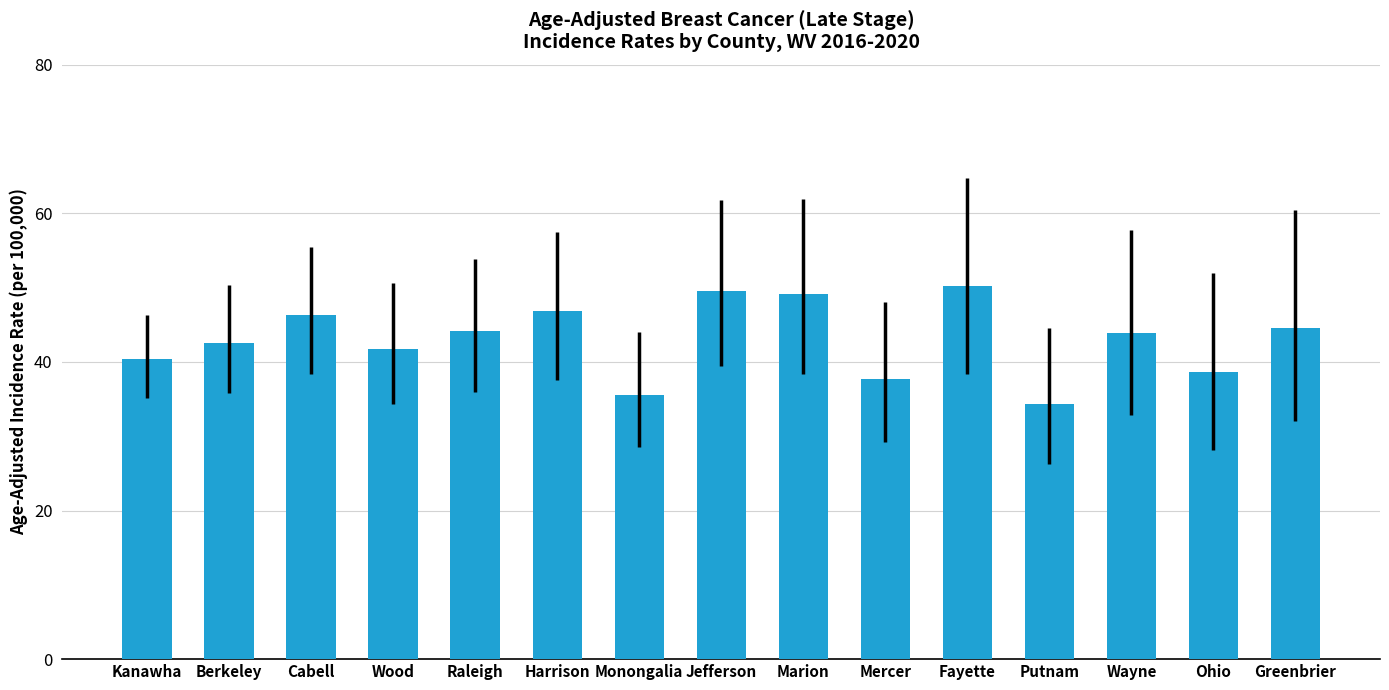

What is the maximum value shown in the chart?

50.2